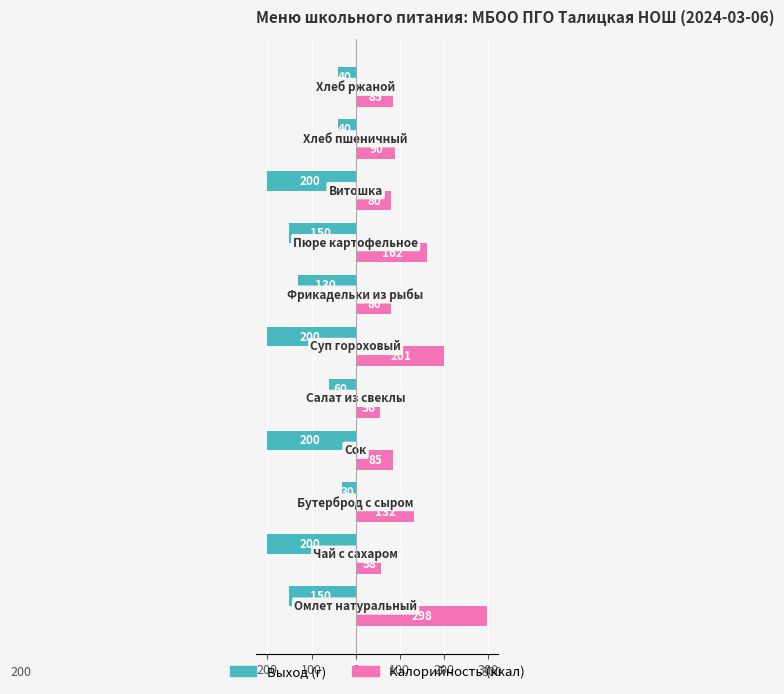

What are all the series names shown in the legend?

Выход (г), Калорийность (ккал)